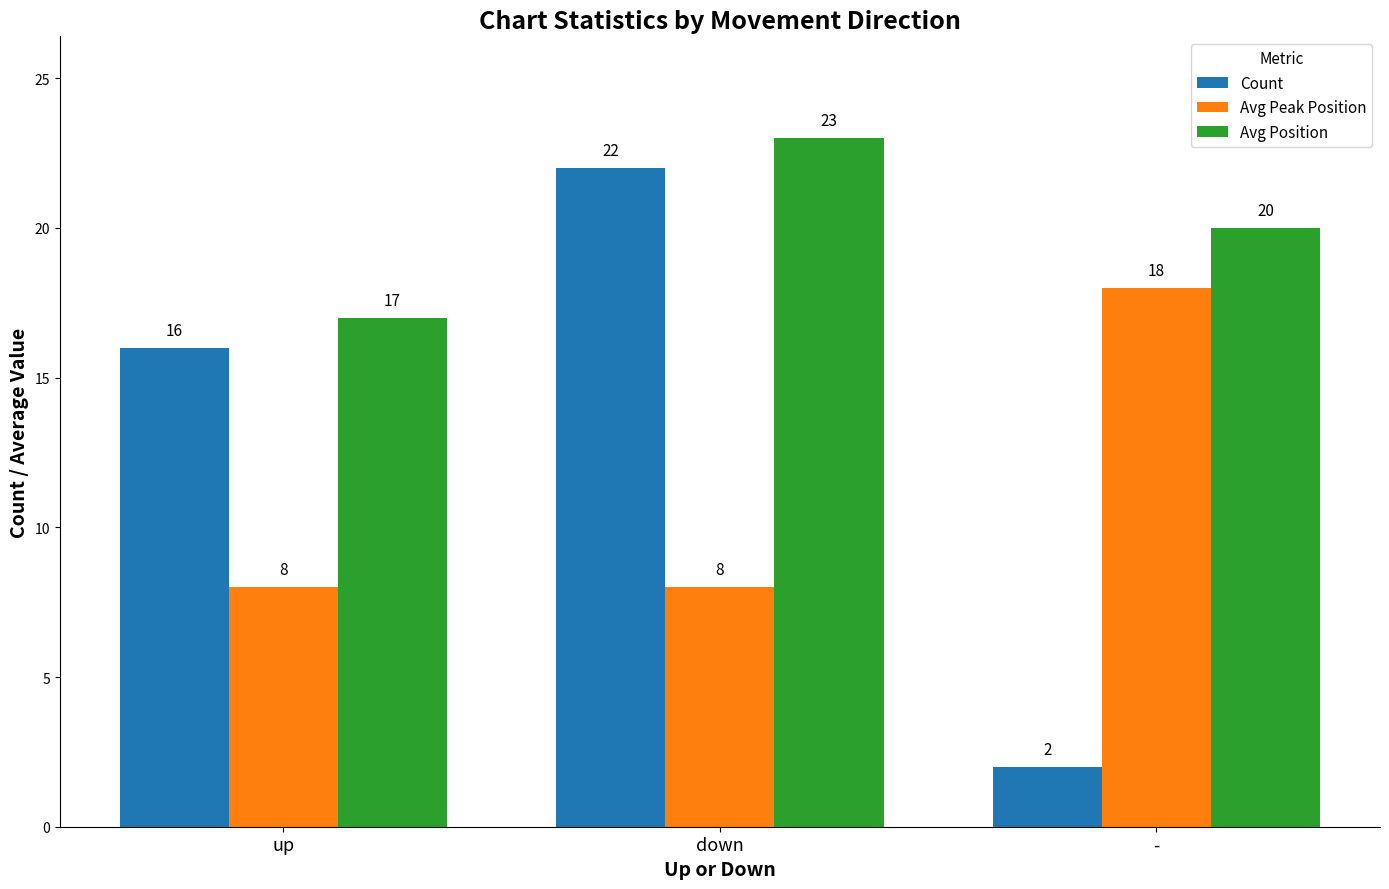

What is the label of the 1st bar from the left?

up